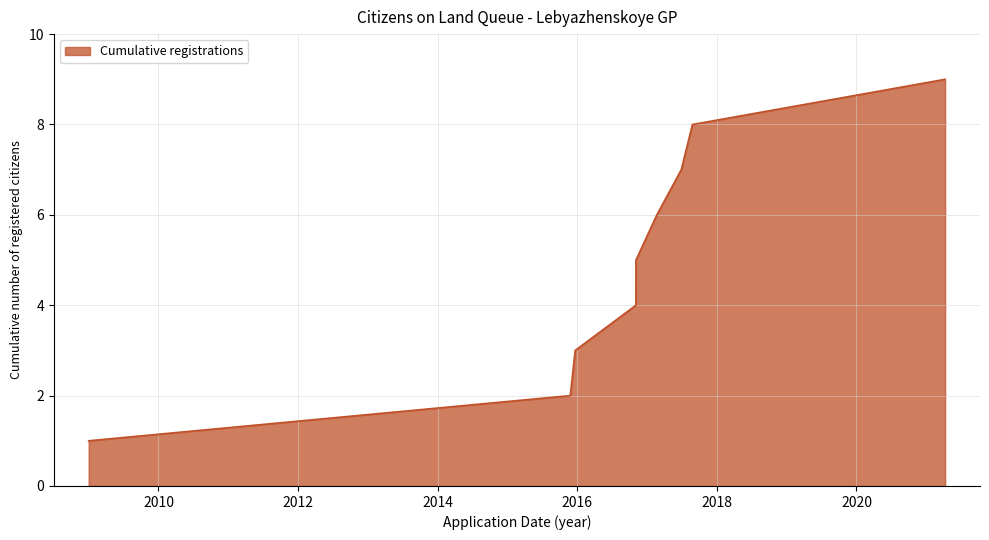

What is the greatest value displayed?

9